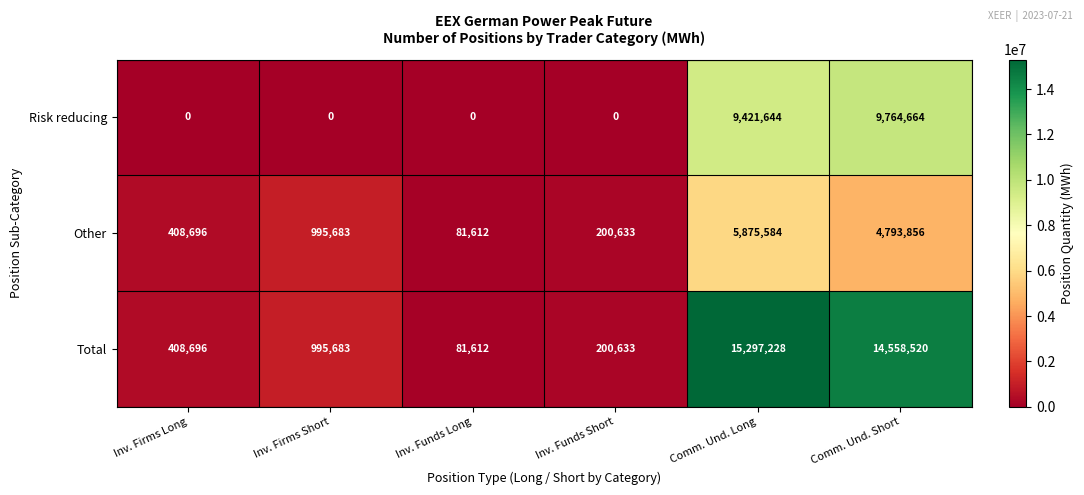

Count the number of categories in the chart.

6